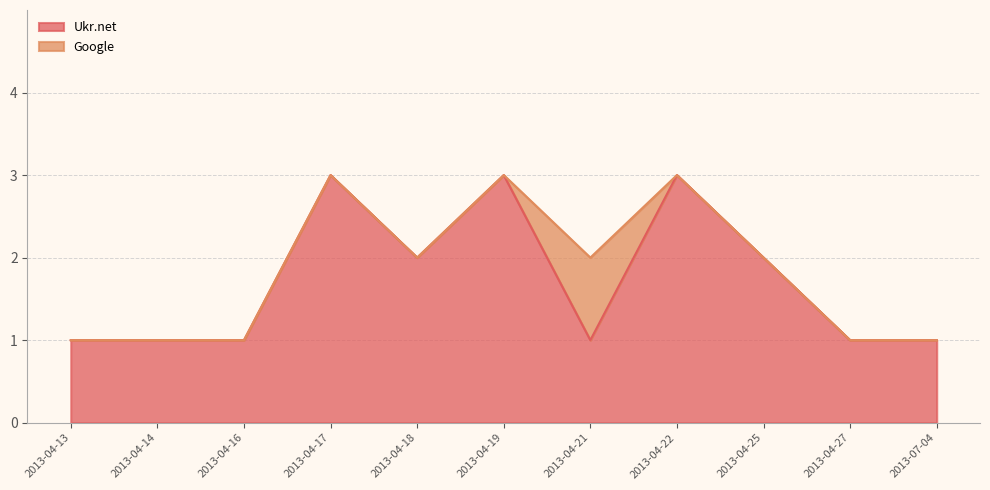

Count the number of values greater than 1.

5